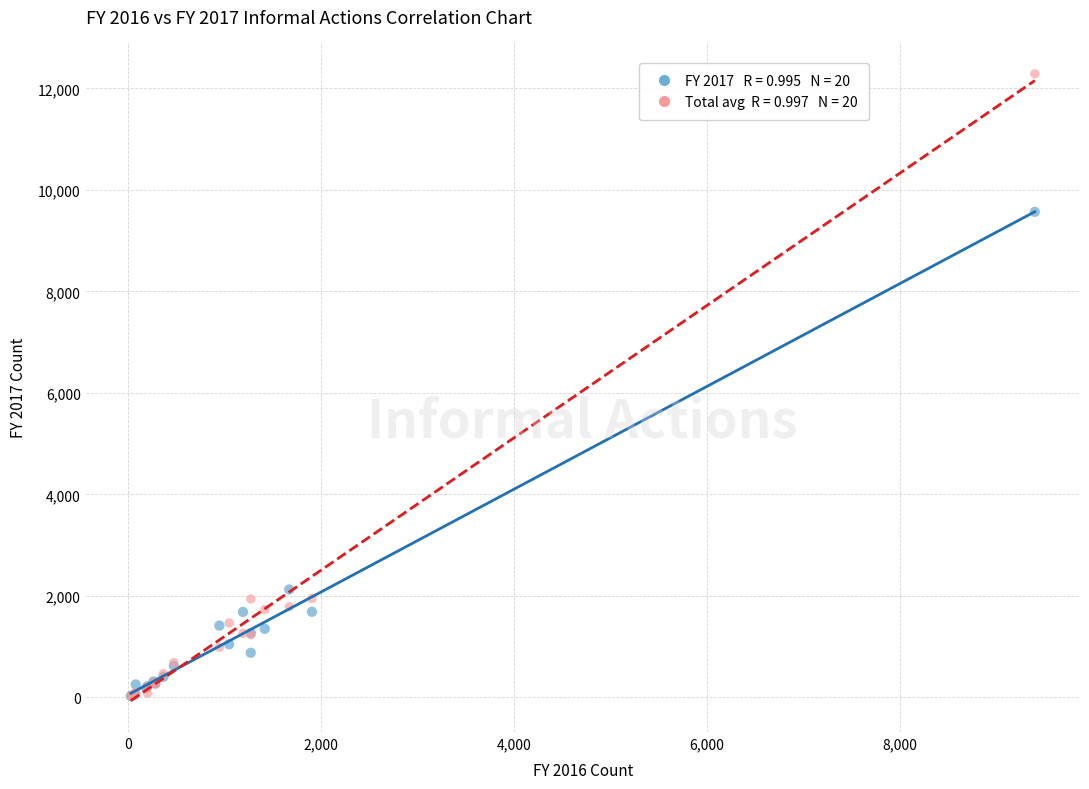

Across all series, what Y value is closest to 6155?

9566.0